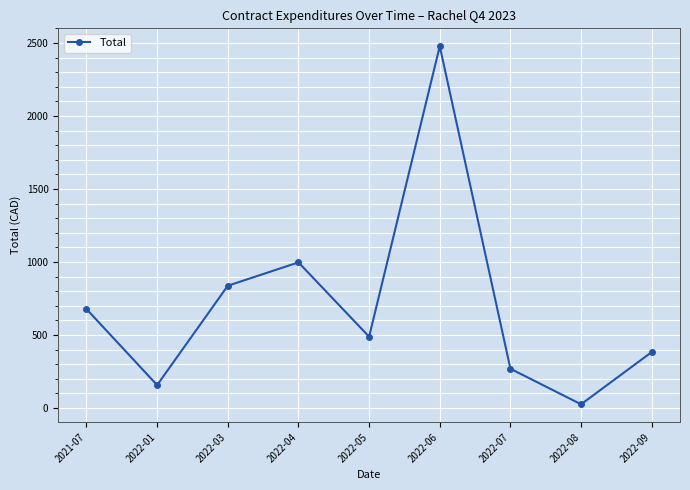

What is the label of the 2nd point from the left?

2022-01